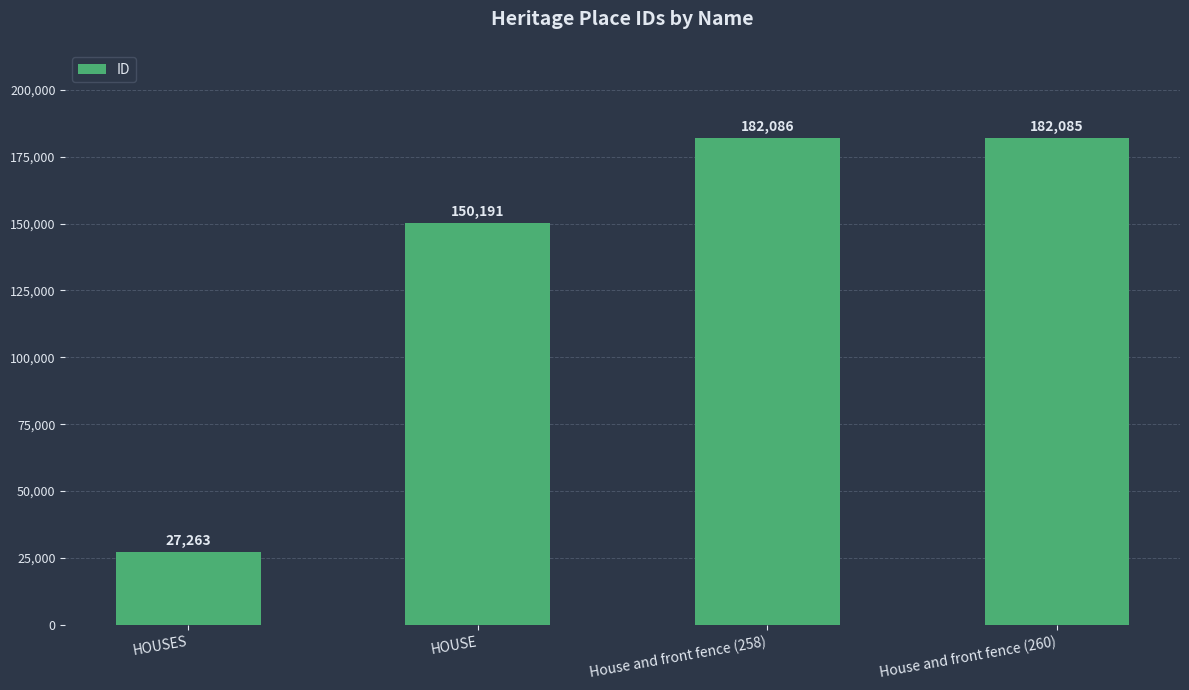

Where does the data first go above 182085?

House and front fence (258)